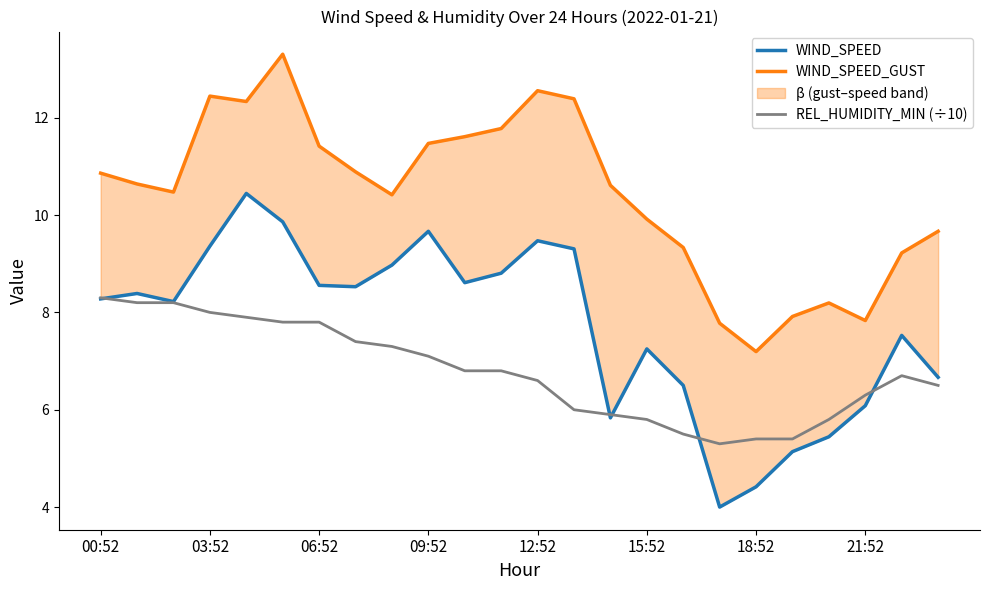

The REL_HUMIDITY_MIN (÷10) series shows 6.6 at 12:52. True or false?

True